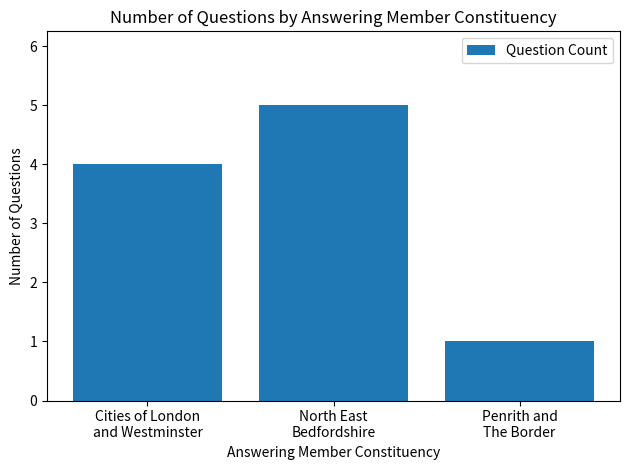

What position from the left is Penrith and
The Border?

3